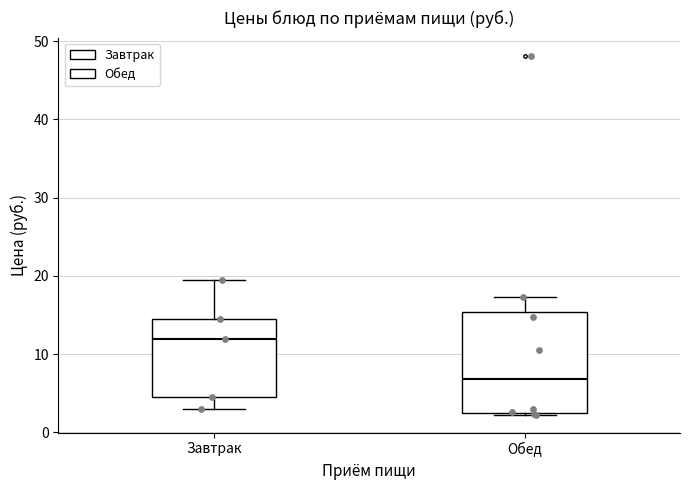

Which box is the tallest, from its lower edge to its upper edge?

Обед